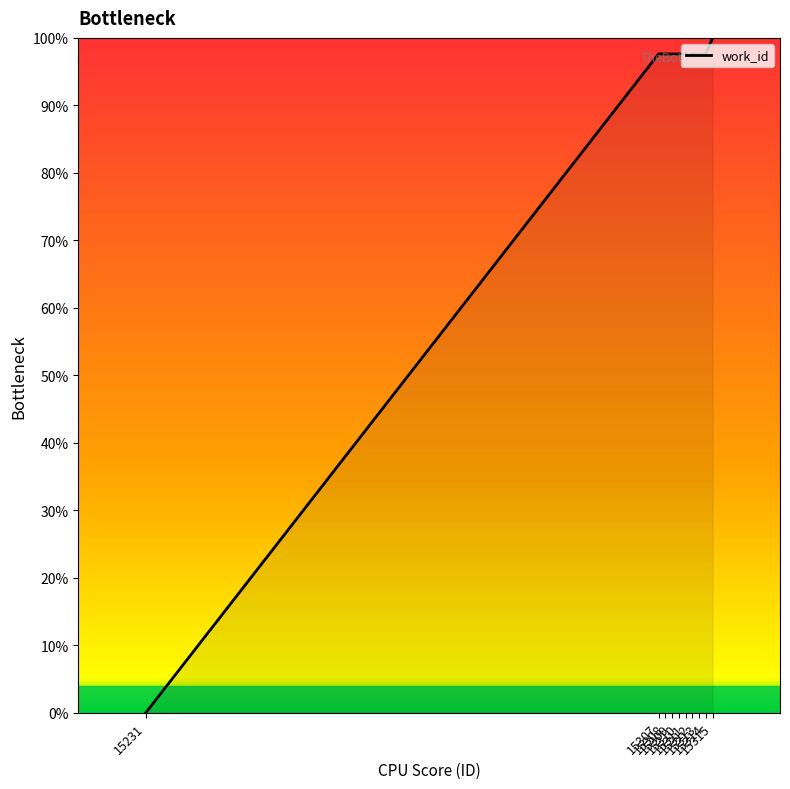

Reading left to right, extract all data points from this chart.

0.0	97.6	97.6	97.6	97.6	97.6	97.6	97.6	97.6	100.0